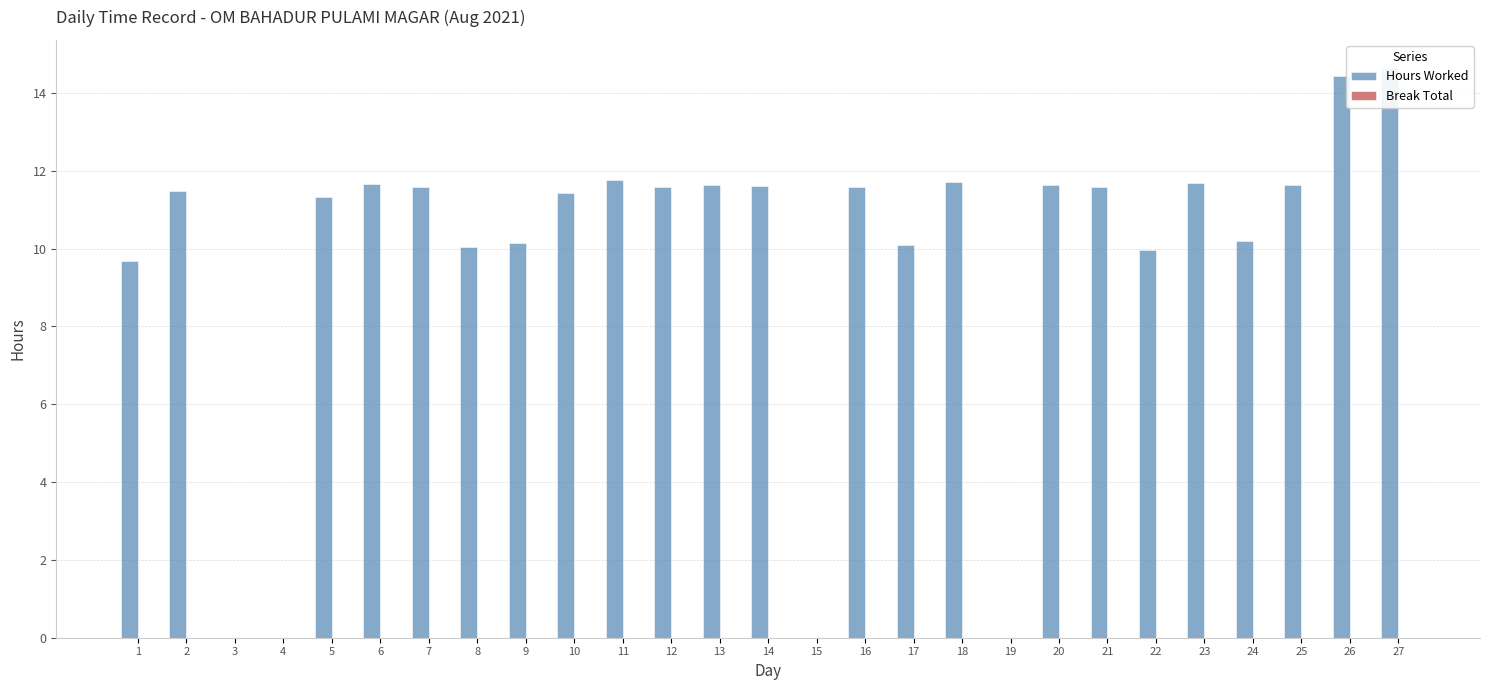

Does the chart contain stacked bars?

No